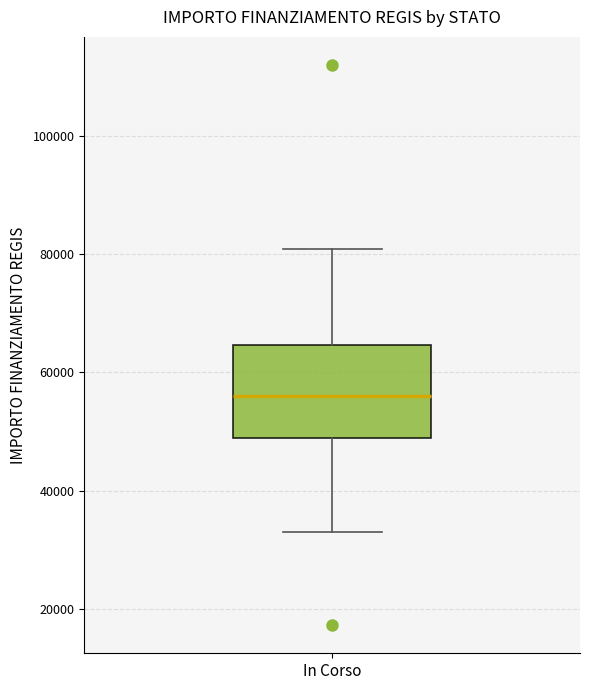

Where is the upper edge of the box for In Corso on the y-axis? The values are not printed on the chart, so give them approximately, as read against the axis.

64000